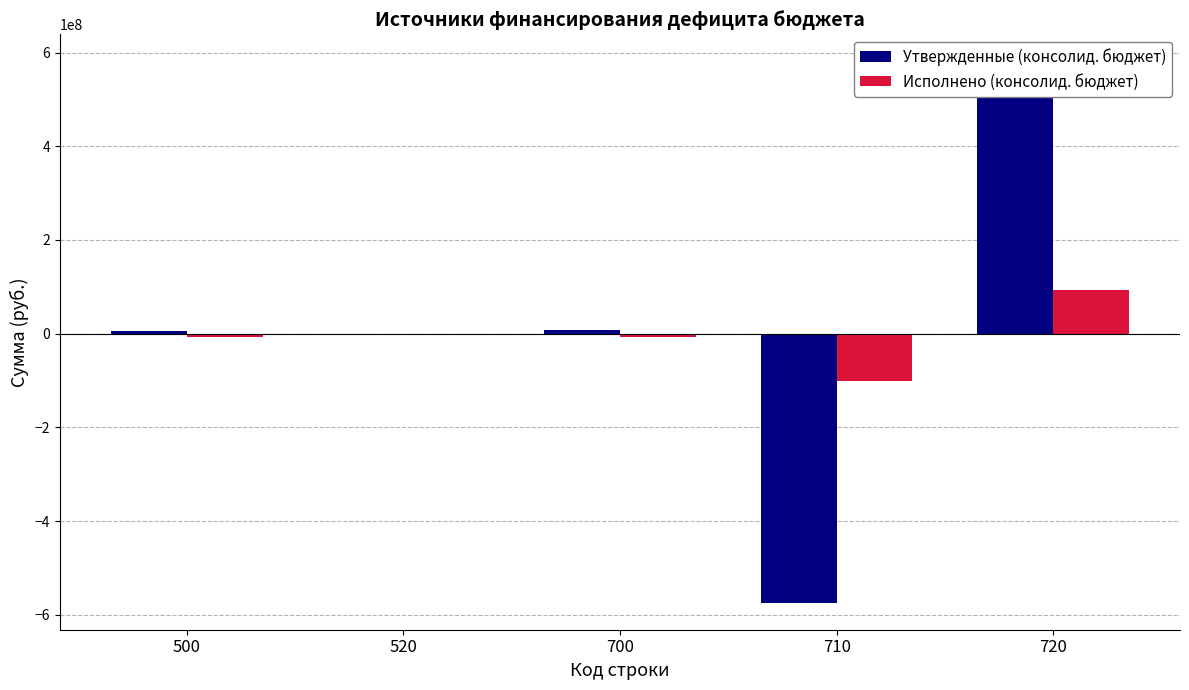

Rank the series at 710 from lowest to highest value.

Утвержденные (консолид. бюджет), Исполнено (консолид. бюджет)